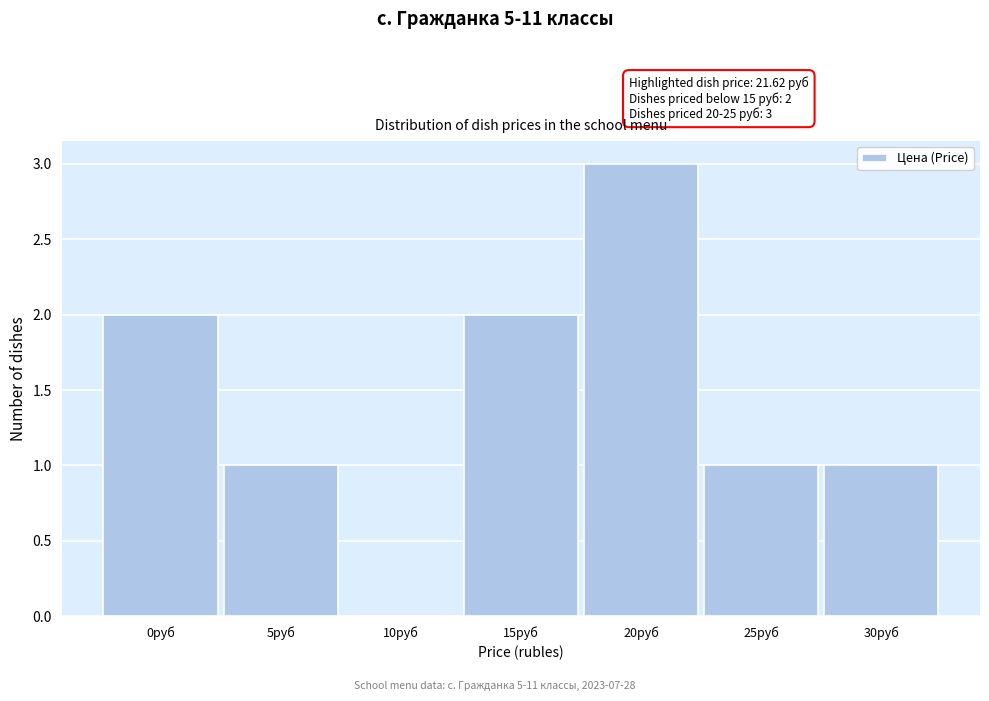

Reading left to right, list all the values displayed in this chart.

0руб=2	5руб=1	10руб=0	15руб=2	20руб=3	25руб=1	30руб=1